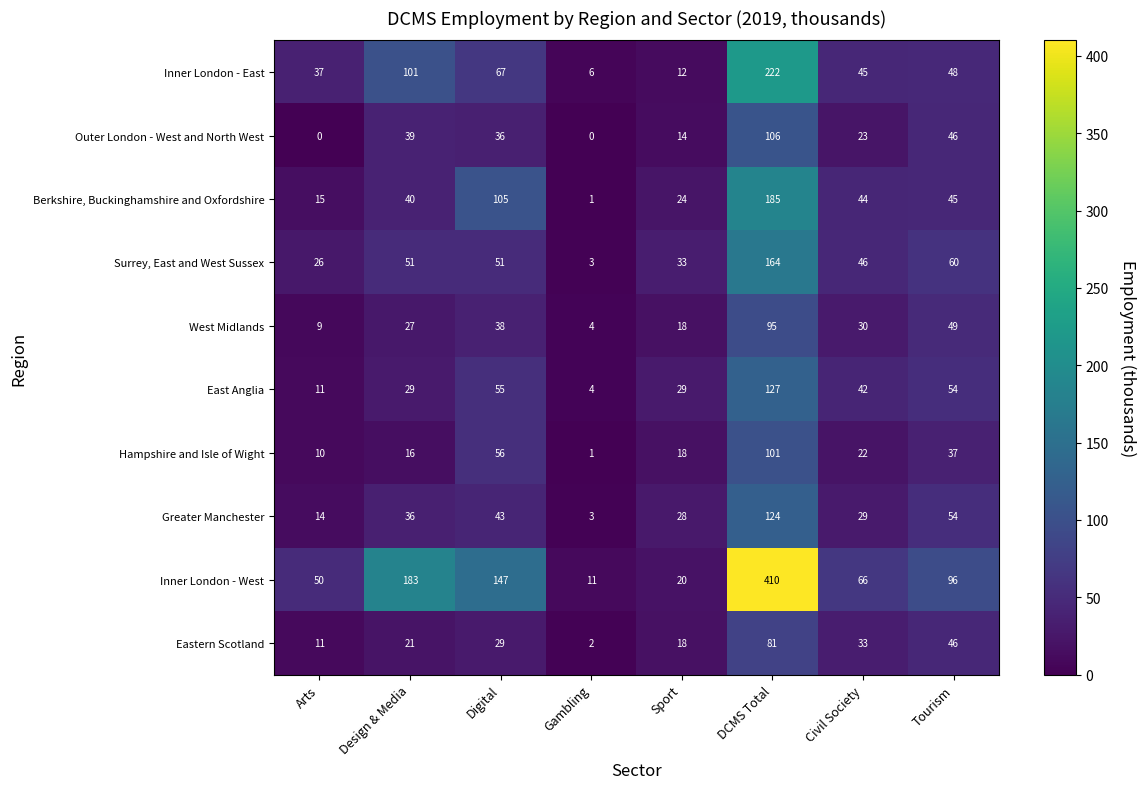

What is the approximate value of Outer London - West and North West at Digital, to the nearest 5?

35